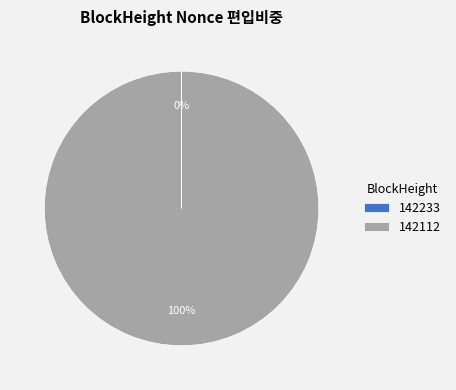

What percentage is the 142112 slice, to the nearest percent?

100%